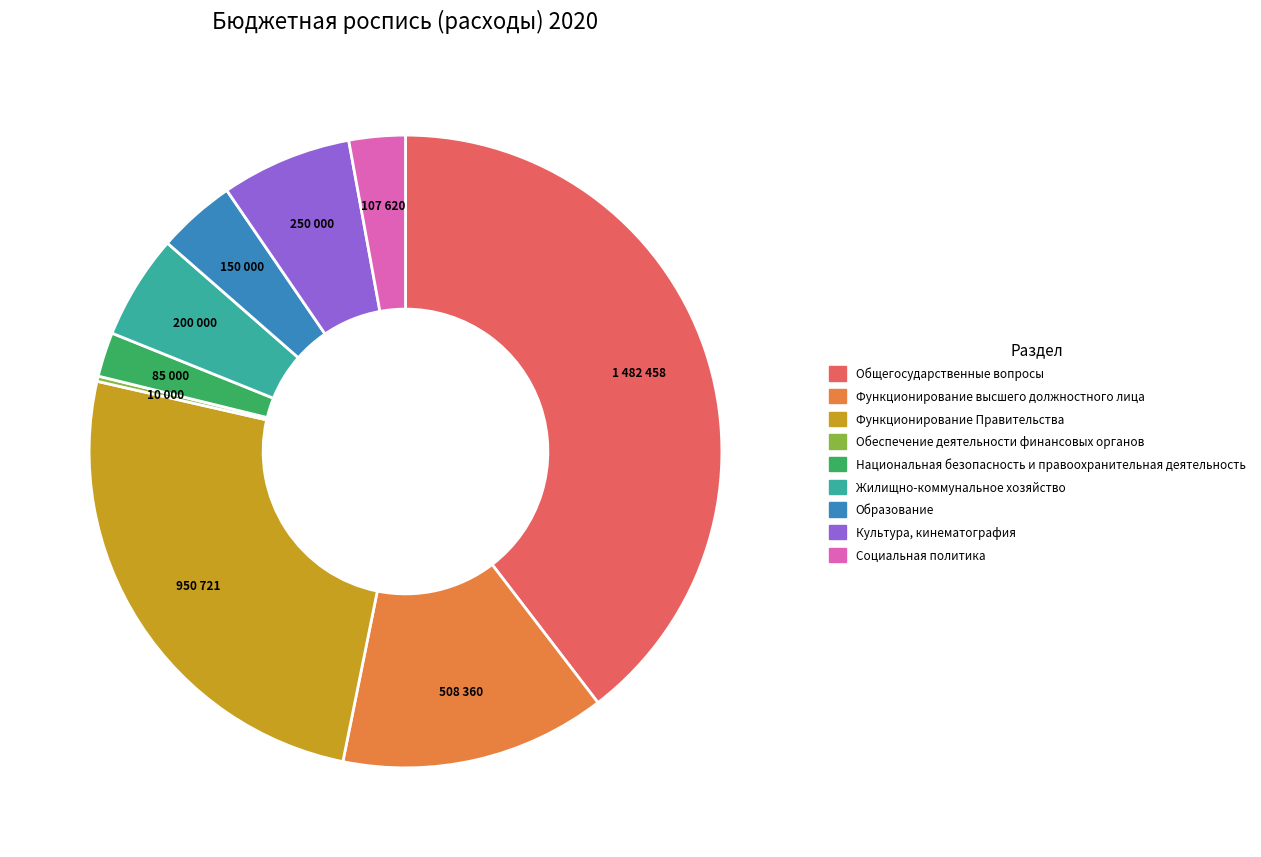

Is it true that Жилищно-коммунальное хозяйство is 1% of the pie?

False